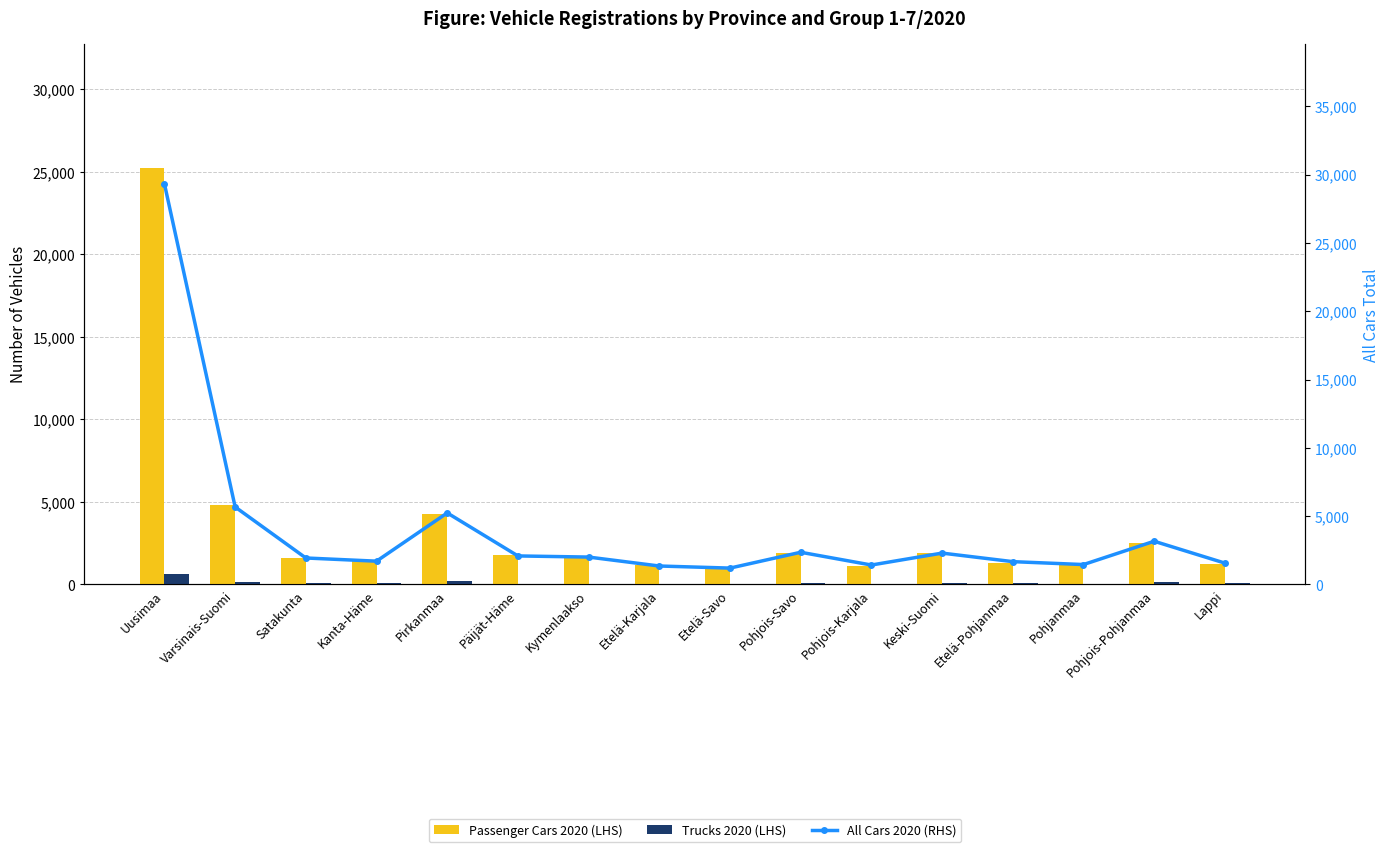

The All Cars 2020 (RHS) series shows 3165 at Pohjois-Pohjanmaa. True or false?

True